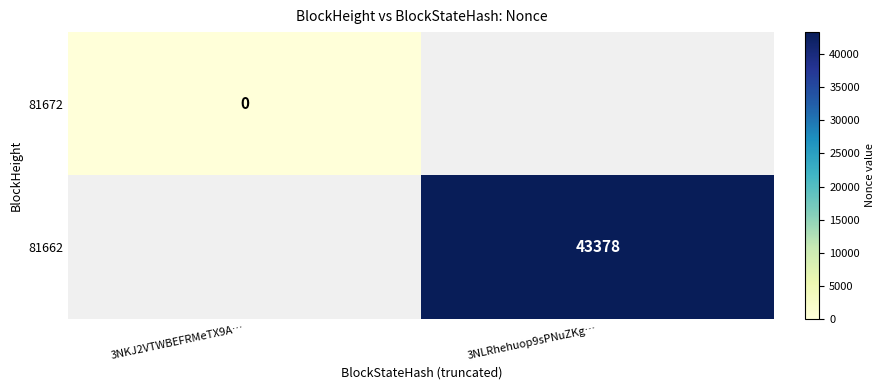

Is it true that 81662 equals 12519 at 3NLRhehuop9sPNuZKg…?

False